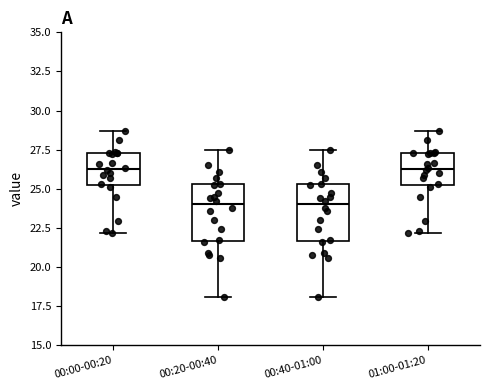

Reading left to right, transcribe this box plot: for each box, give where its median line is, the range the box spans, and where its two whiskers end, as read against the y-axis. The values are not printed on the chart, so give them approximately, as read against the axis.

00:00-00:20: median 26.5, box 25.5 to 27.5, whiskers 22.0 to 28.5
00:20-00:40: median 24.0, box 21.5 to 25.5, whiskers 18.0 to 27.5
00:40-01:00: median 24.0, box 21.5 to 25.5, whiskers 18.0 to 27.5
01:00-01:20: median 26.5, box 25.5 to 27.5, whiskers 22.0 to 28.5